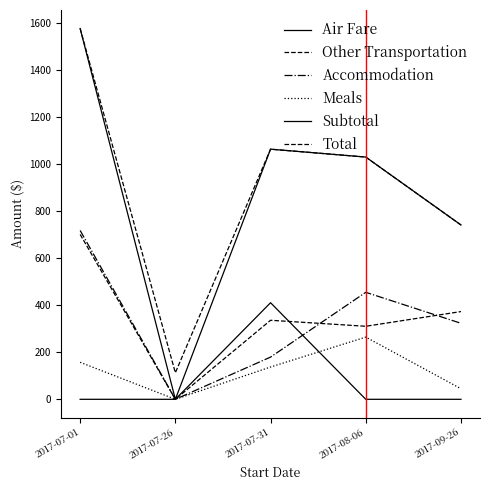

What is the total value across all series at 2017-07-26?

113.0